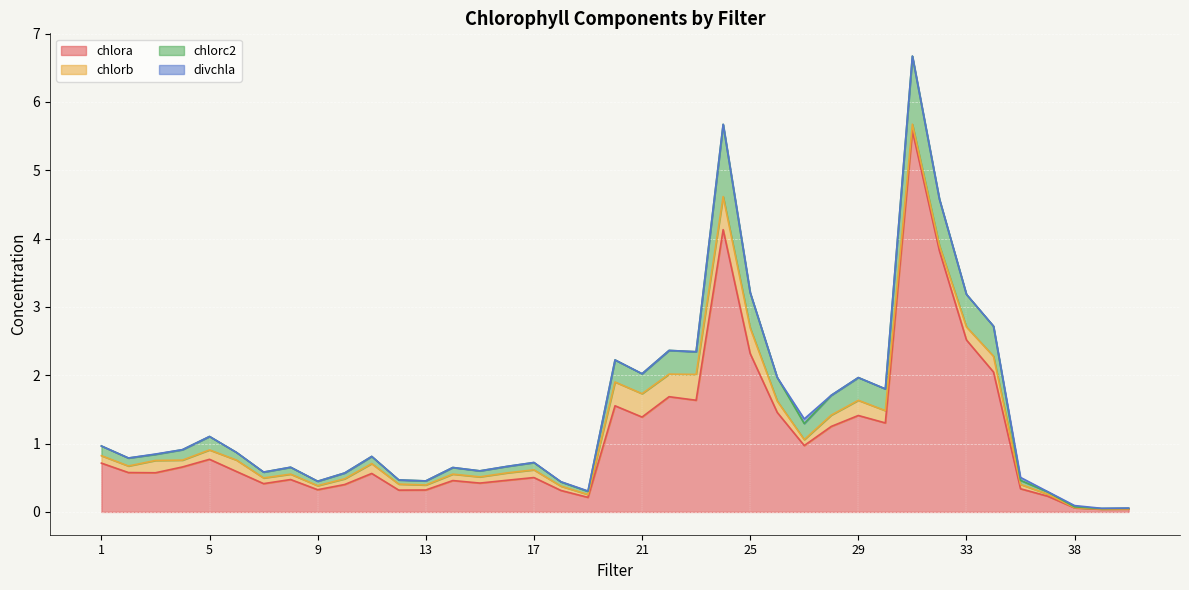

What is the highest value of the chlora series?

5.6